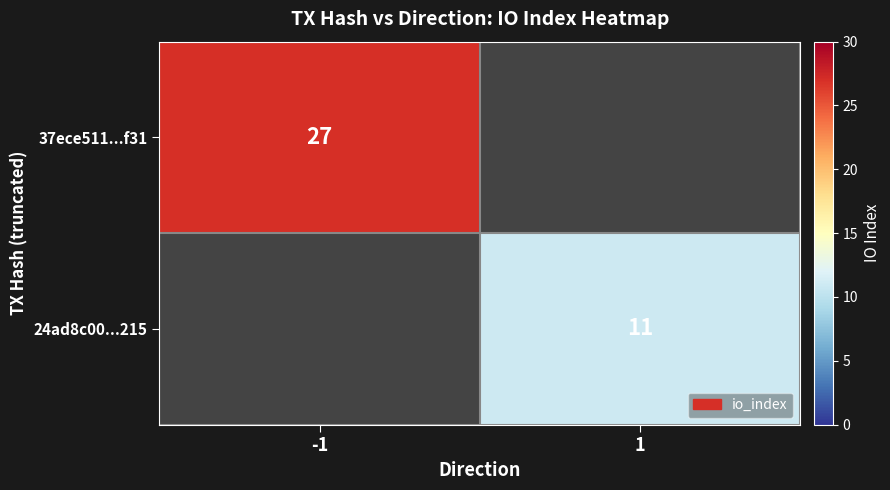

True or false: 37ece511...f31 has a value of 10 at -1.

False